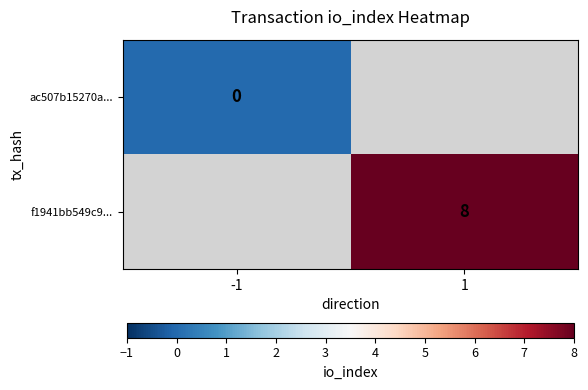

Is the value of ac507b15270a... at -1 greater than the value of f1941bb549c9... at 1?

No